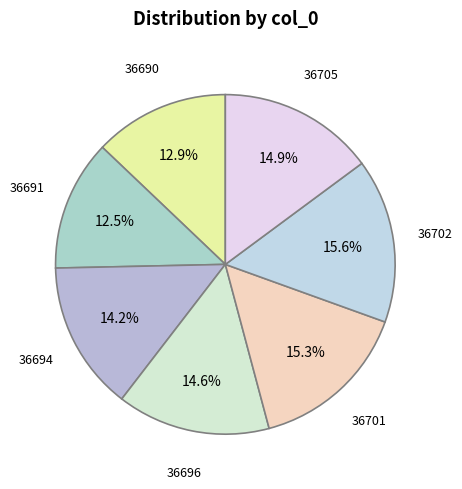

Count the number of slices in the pie.

7